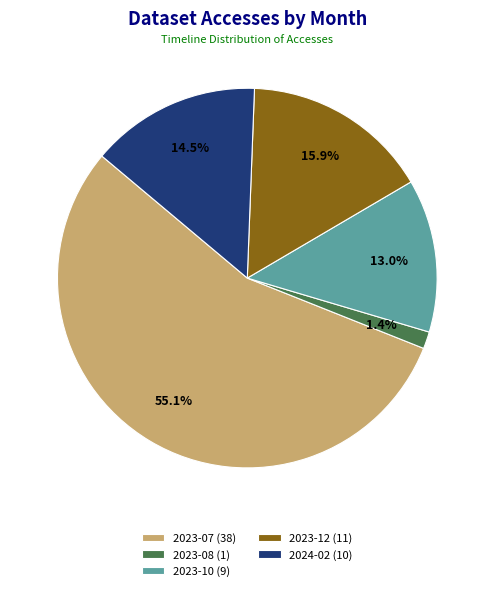

Combined, do 2023-12 (11) and 2023-10 (9) account for over 50%?

No